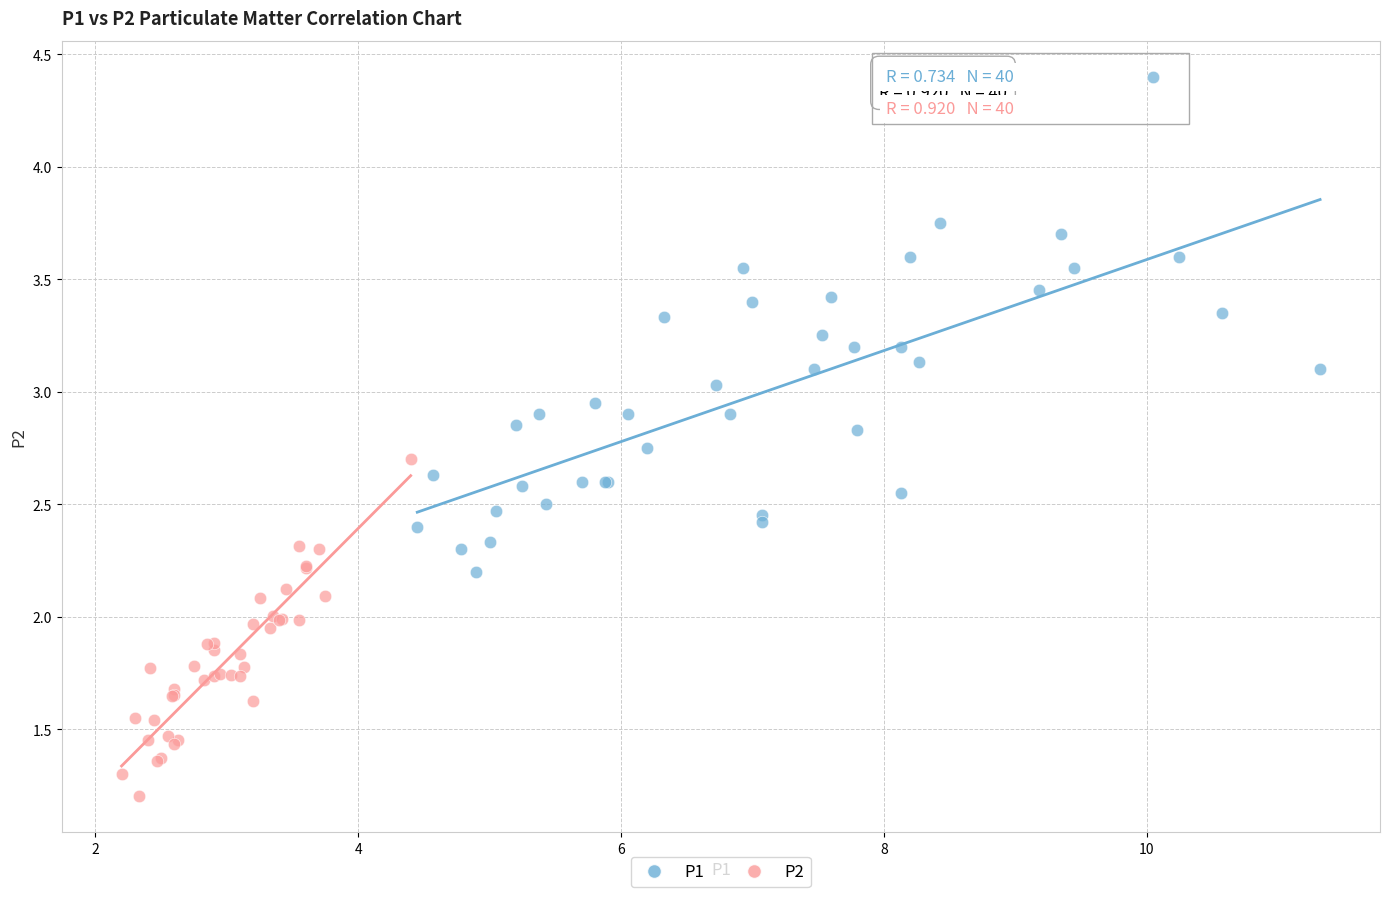

Which series contains the lowest Y value?

P2